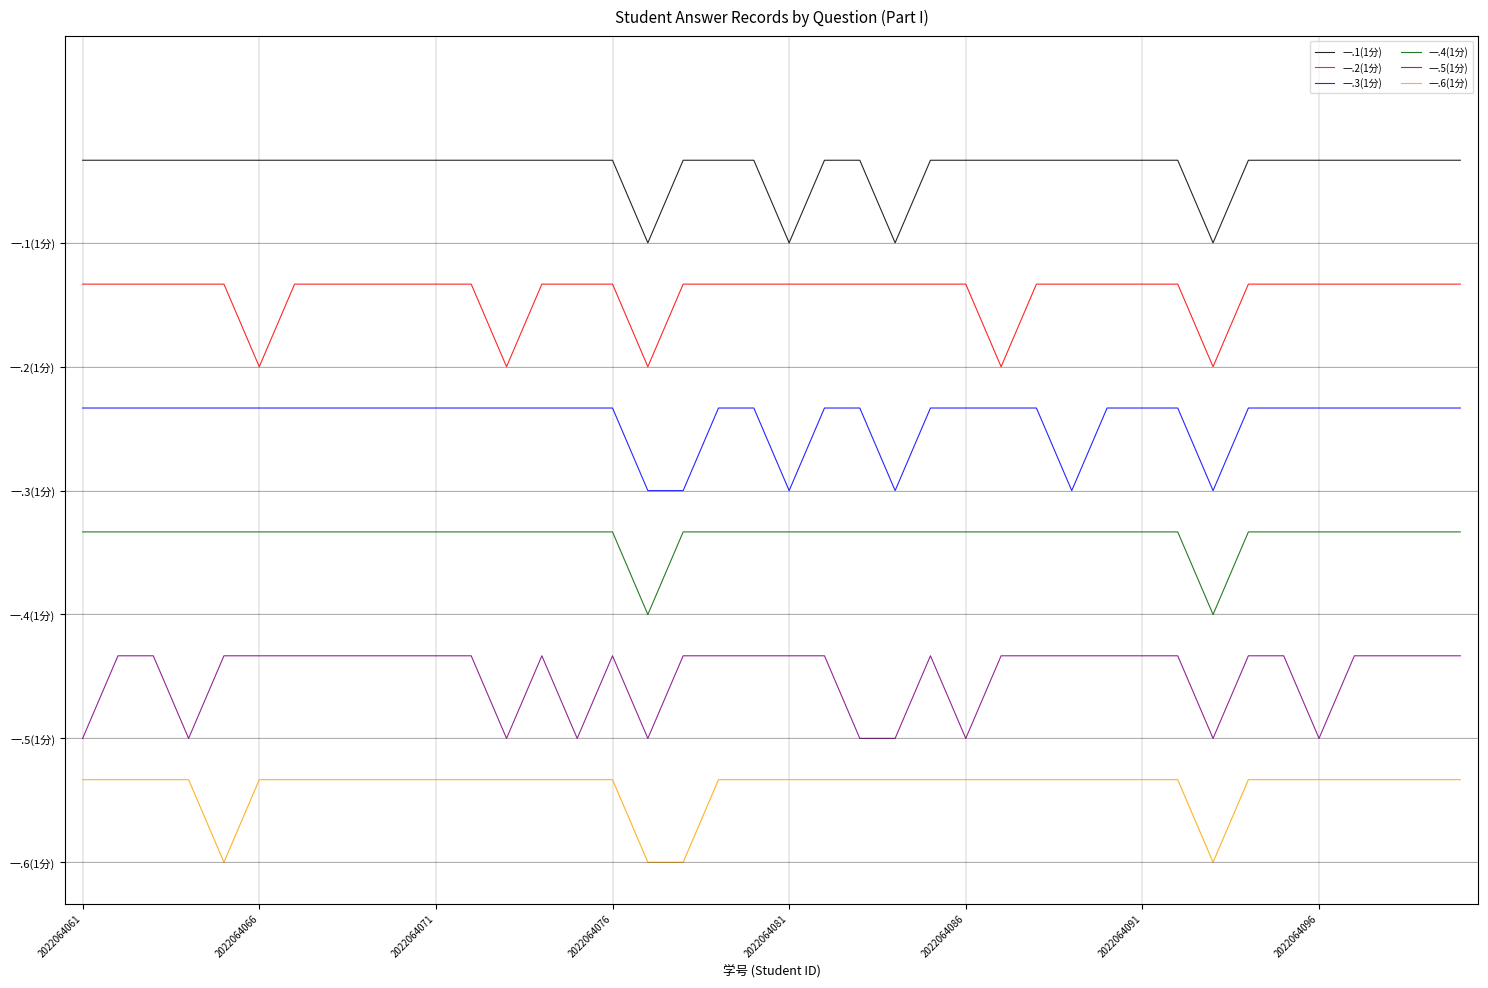

Does the chart have visible grid lines?

Yes